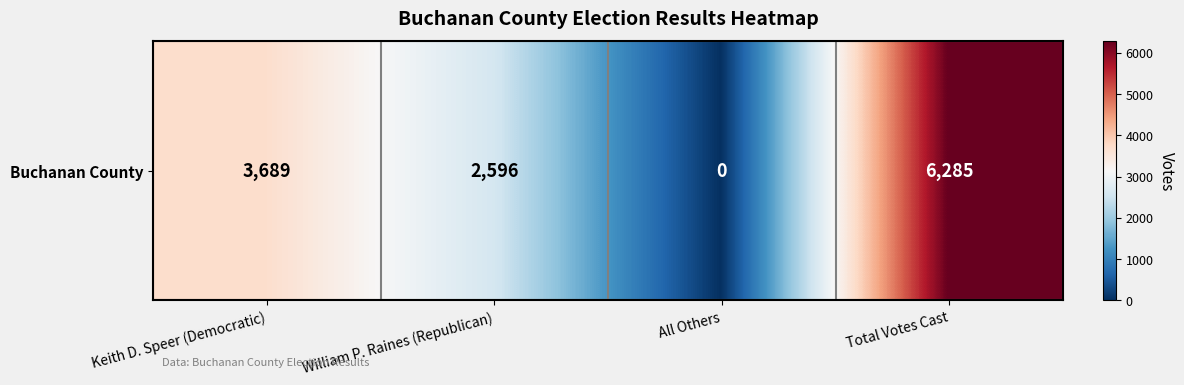

How many positive values are there?

3